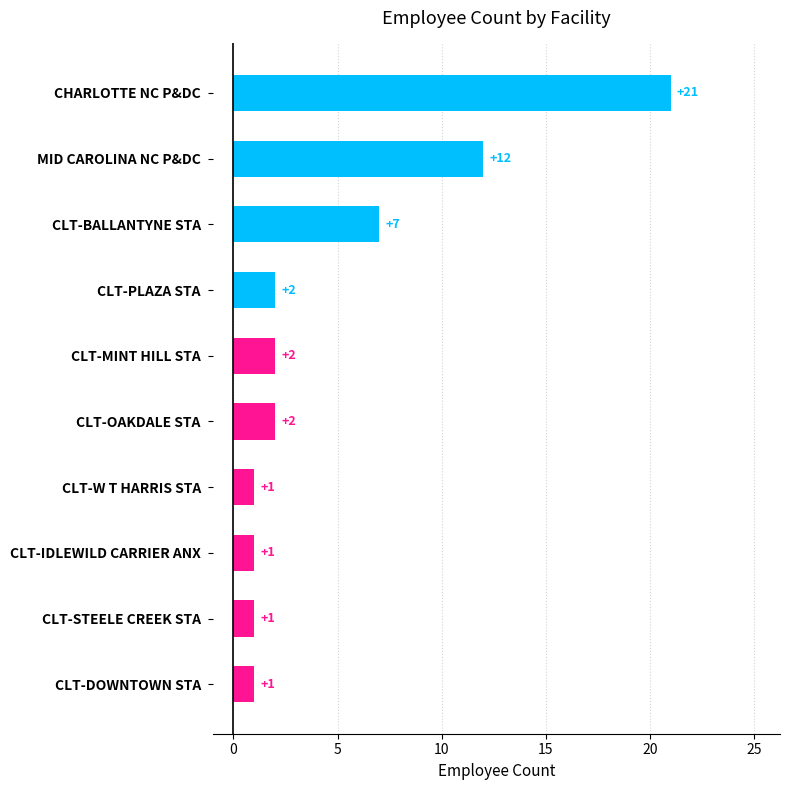

The chart shows a value of 2 at CLT-PLAZA STA. True or false?

True